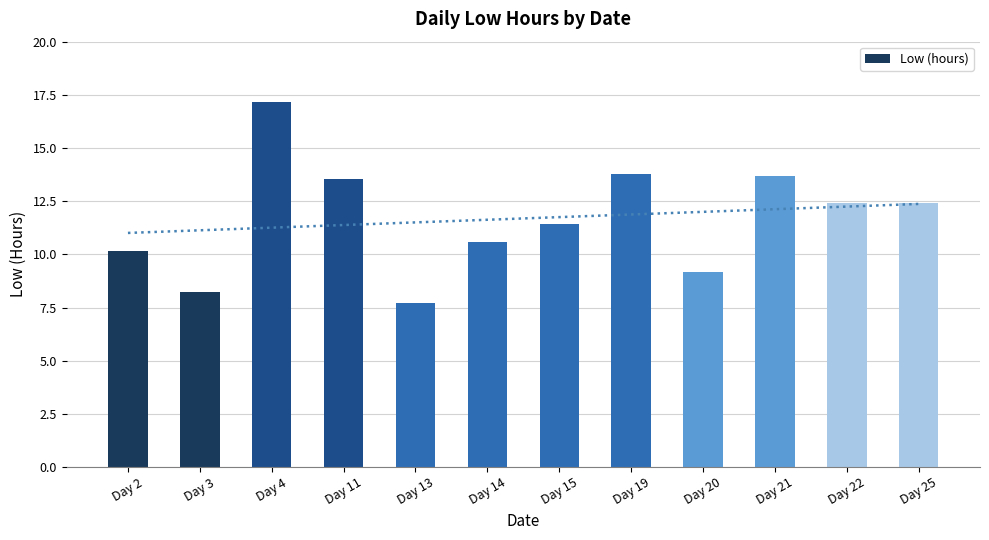

Reading left to right, transcribe all the data shown in this chart.

Day 2=10.2	Day 3=8.2	Day 4=17.2	Day 11=13.5	Day 13=7.7	Day 14=10.6	Day 15=11.4	Day 19=13.8	Day 20=9.2	Day 21=13.7	Day 22=12.4	Day 25=12.4